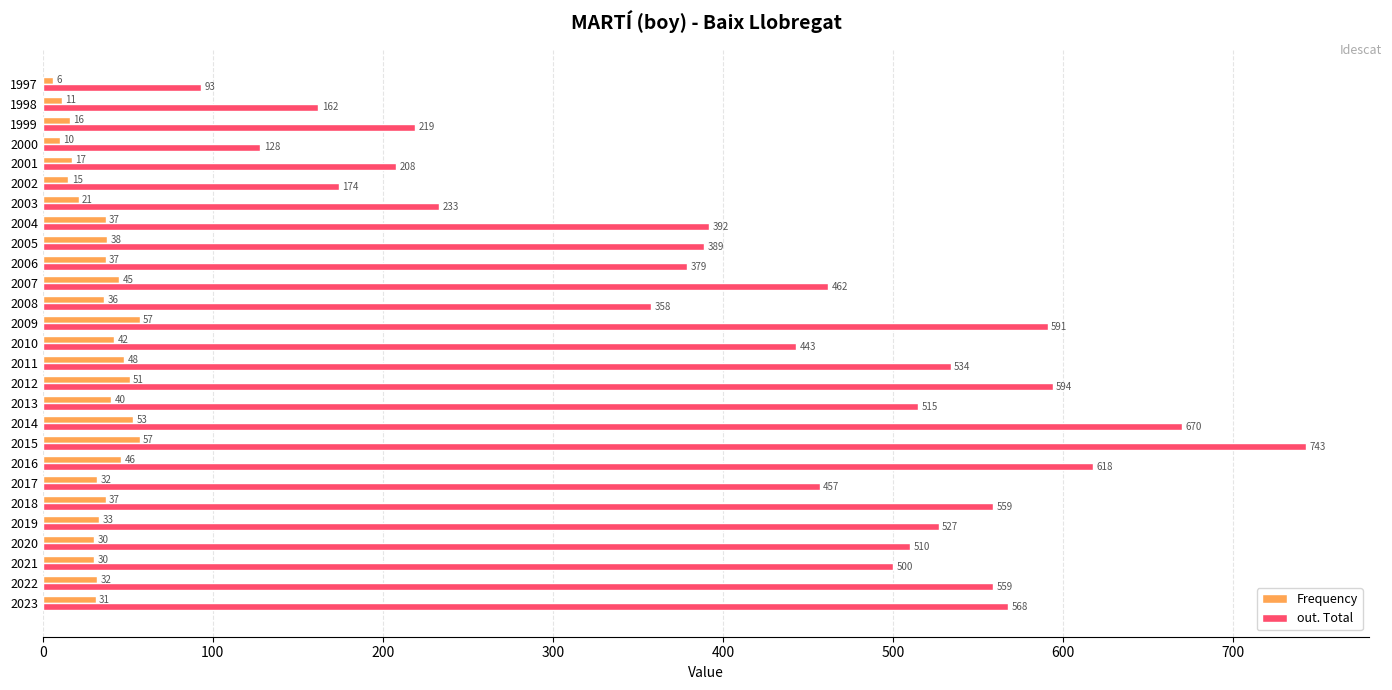

What is the difference between the out. Total values at 2004 and 1997?

299